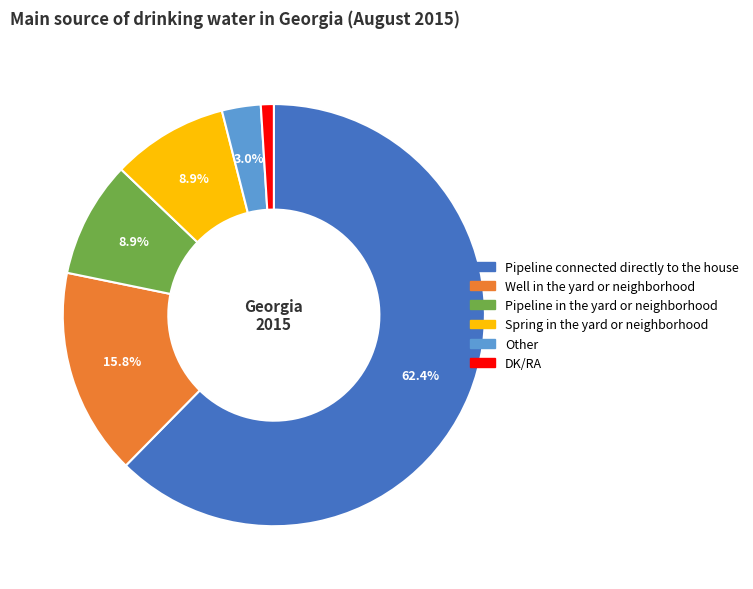

How many slices are in this pie chart?

6